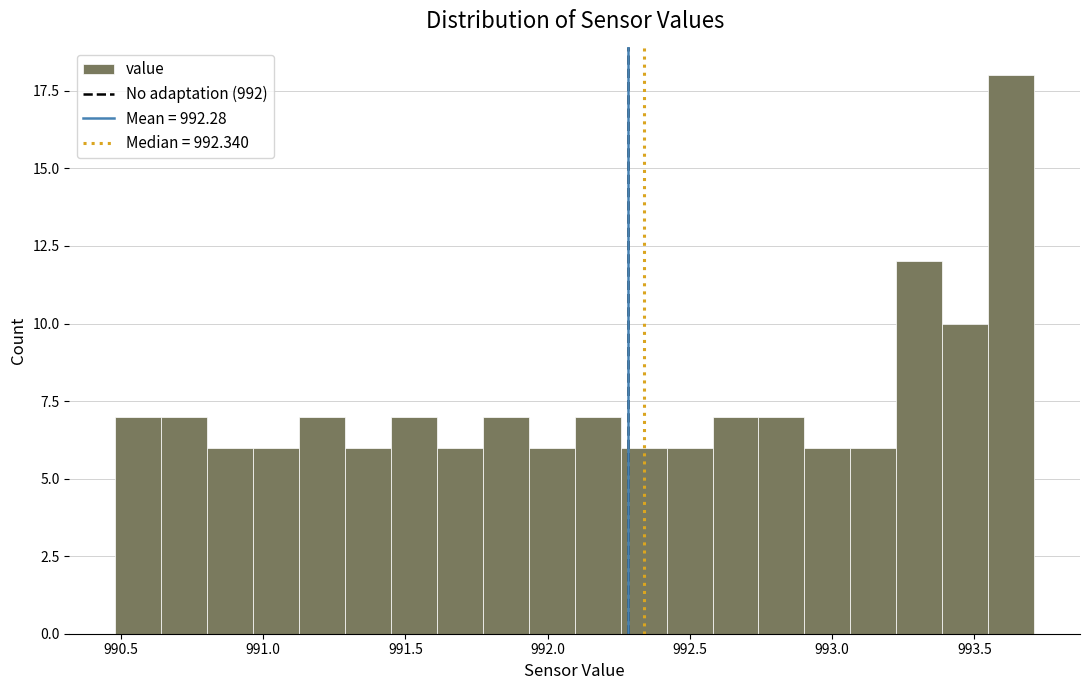

Around what value on the x-axis is the tallest bar? Give the approximate position of its centre, as read against the axis.

993.65